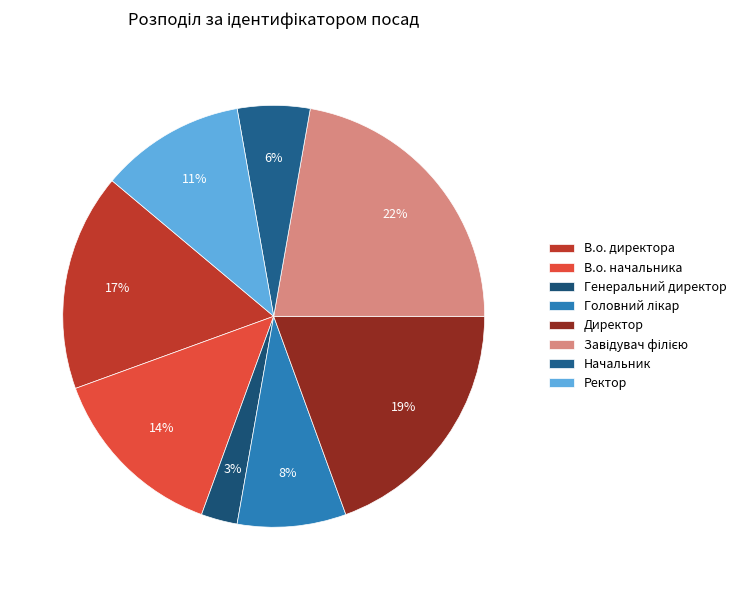

Which has a higher value, Ректор or В.о. начальника?

В.о. начальника